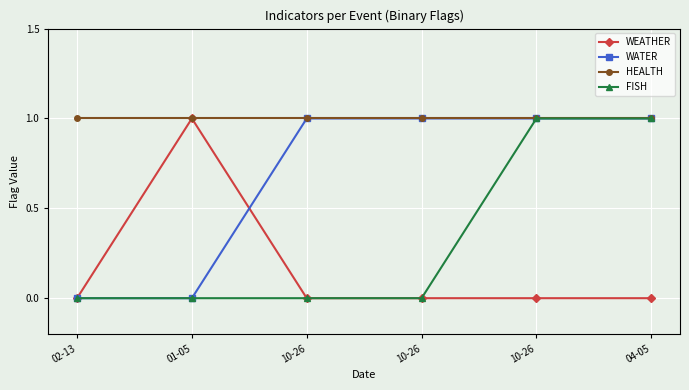

Between 01-05 and 10-26, which is larger?

01-05